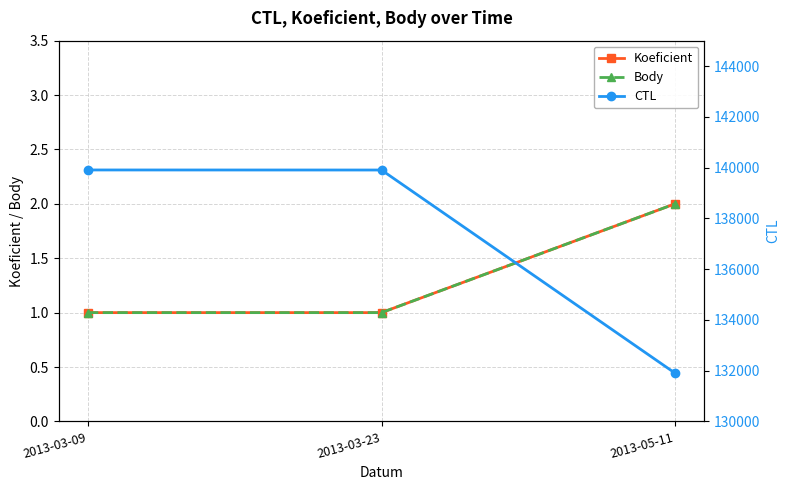

Does the chart display data point markers on the line(s)?

Yes